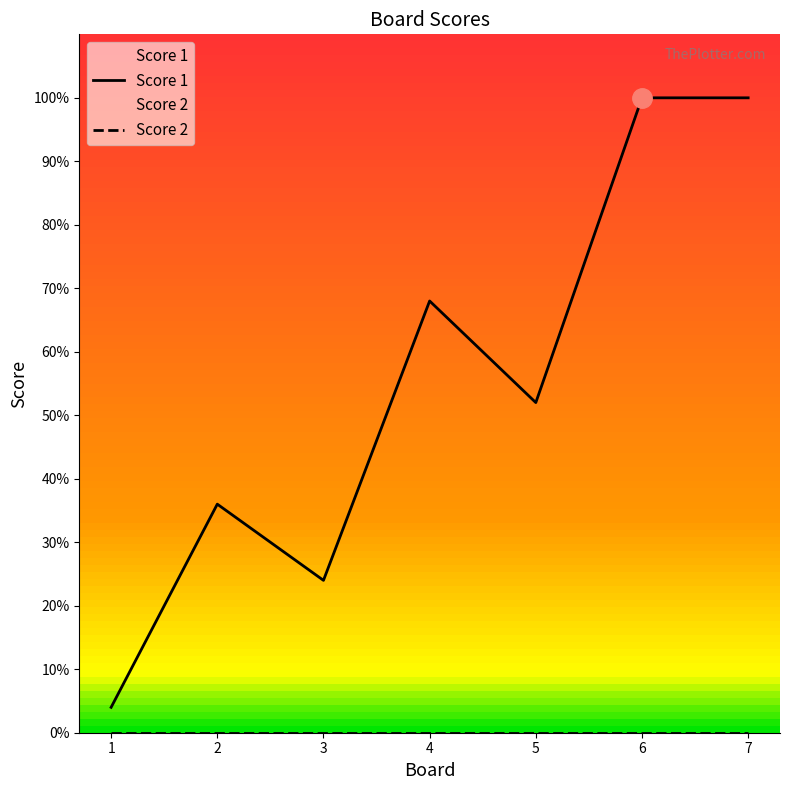

Reading left to right, what are all the values shown in this chart?

4	36	24	68	52	100	100